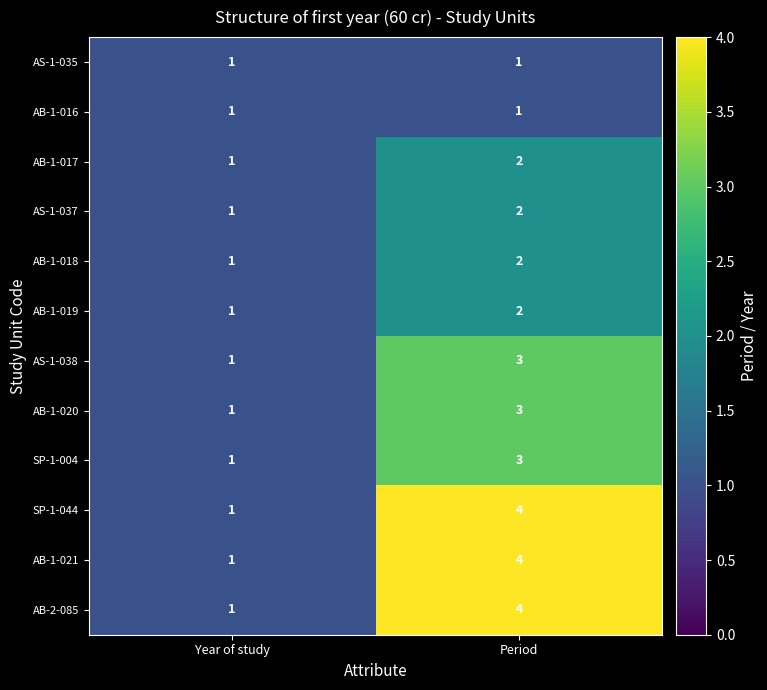

At which label does AB-1-020 reach its minimum?

Year of study